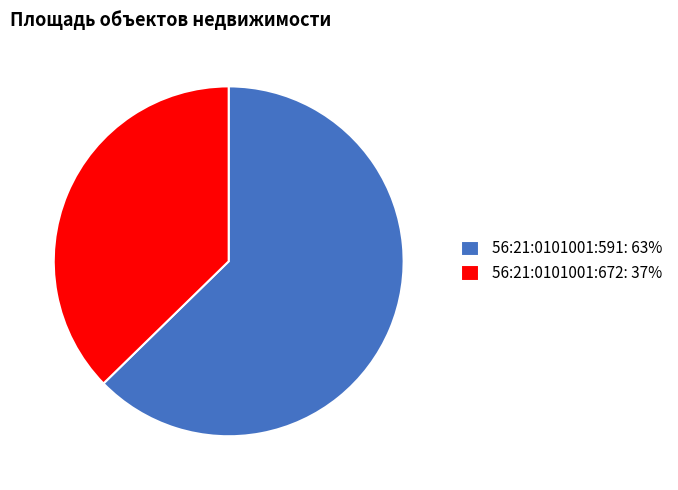

How many segments does this pie chart have?

2